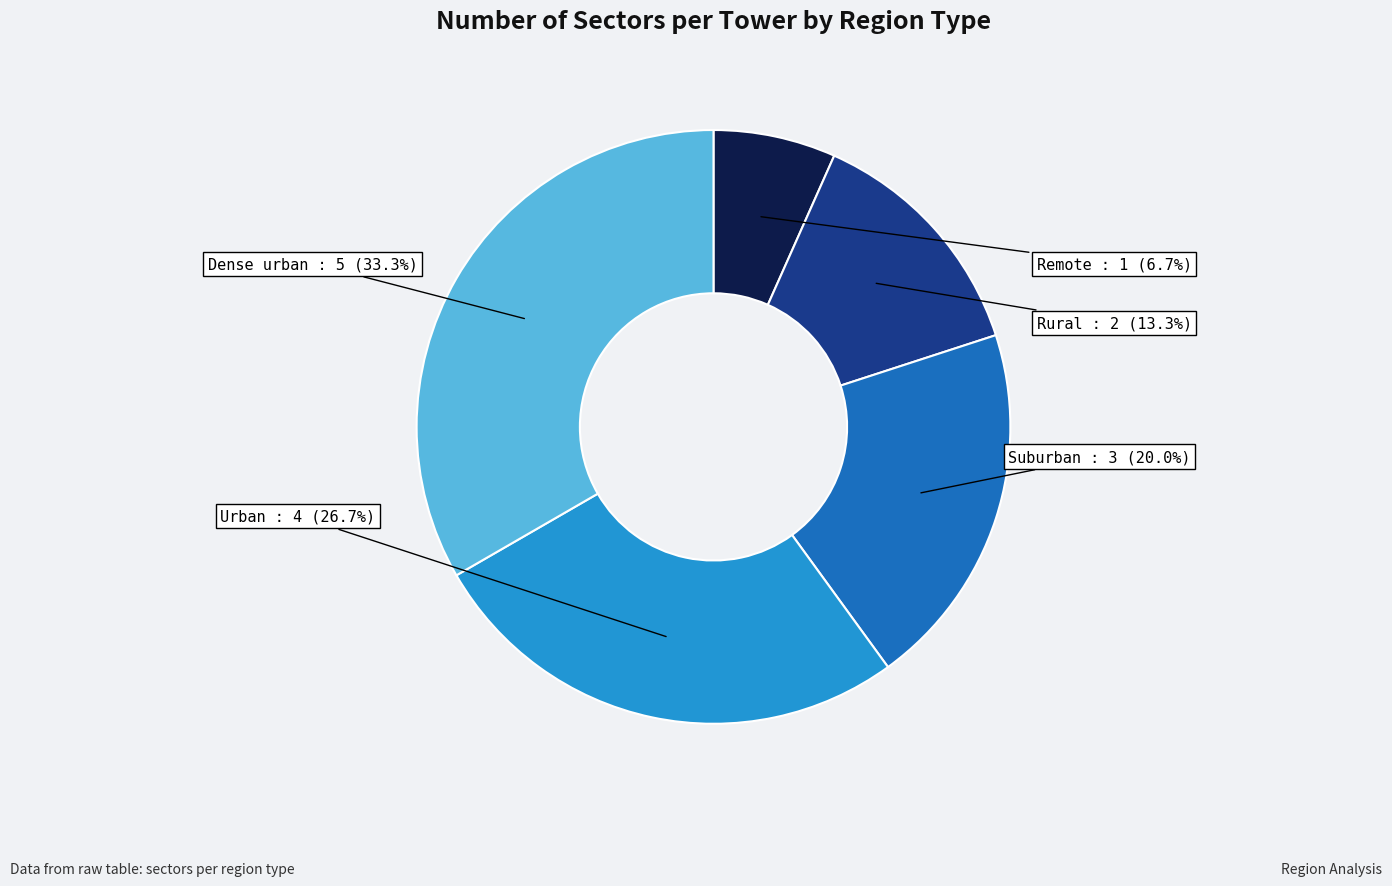

What is the ratio of the value at Remote to the value at Rural?

0.5